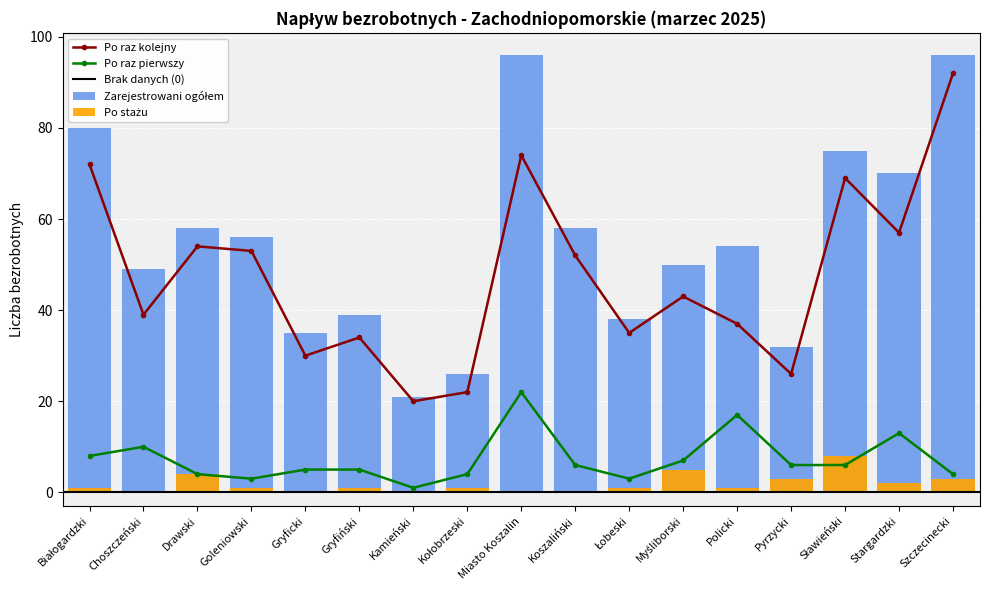

What is the sum of the Po stażu values at Pyrzycki and Sławieński?

11